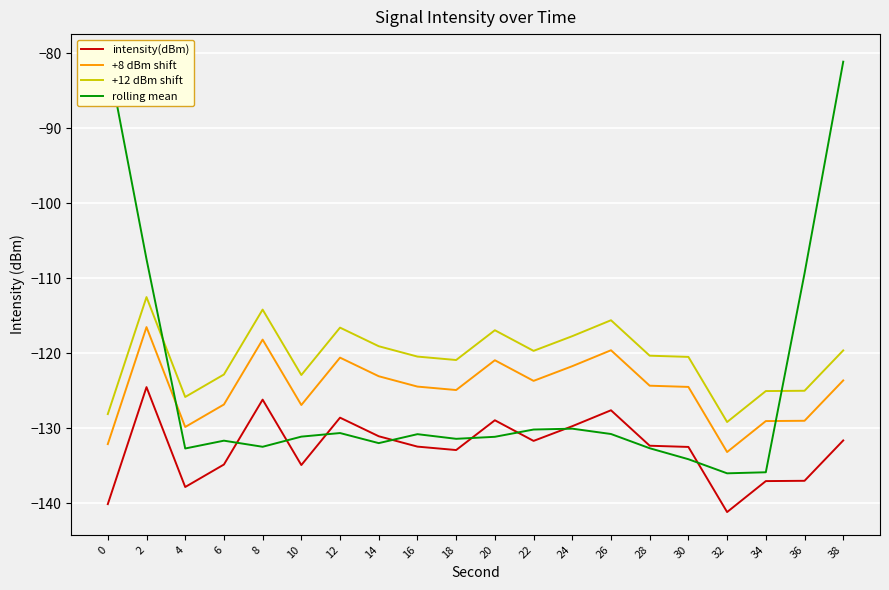

What is the lowest value of the +8 dBm shift series?

-133.1